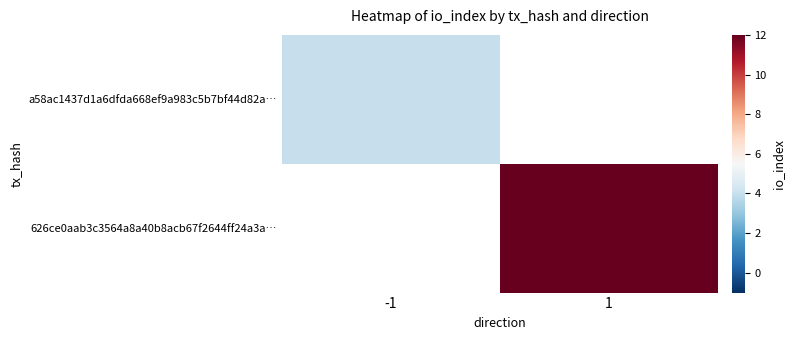

What is the approximate value of 626ce0aab3c3564a8a40b8acb67f2644ff24a3a… at 1?

12.0